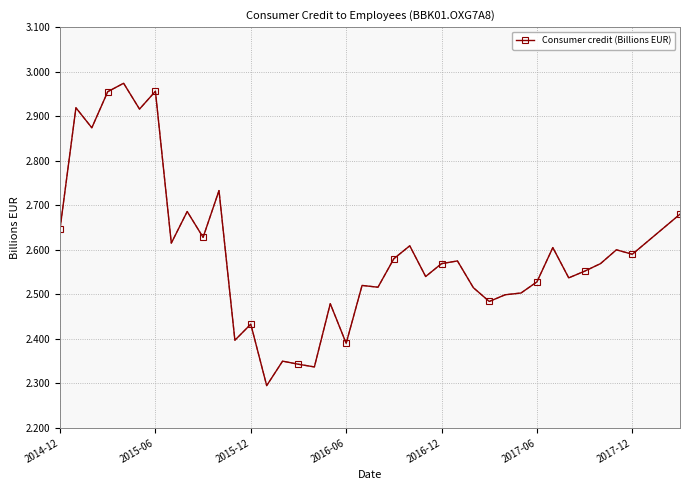

How many data points does each series have?

40